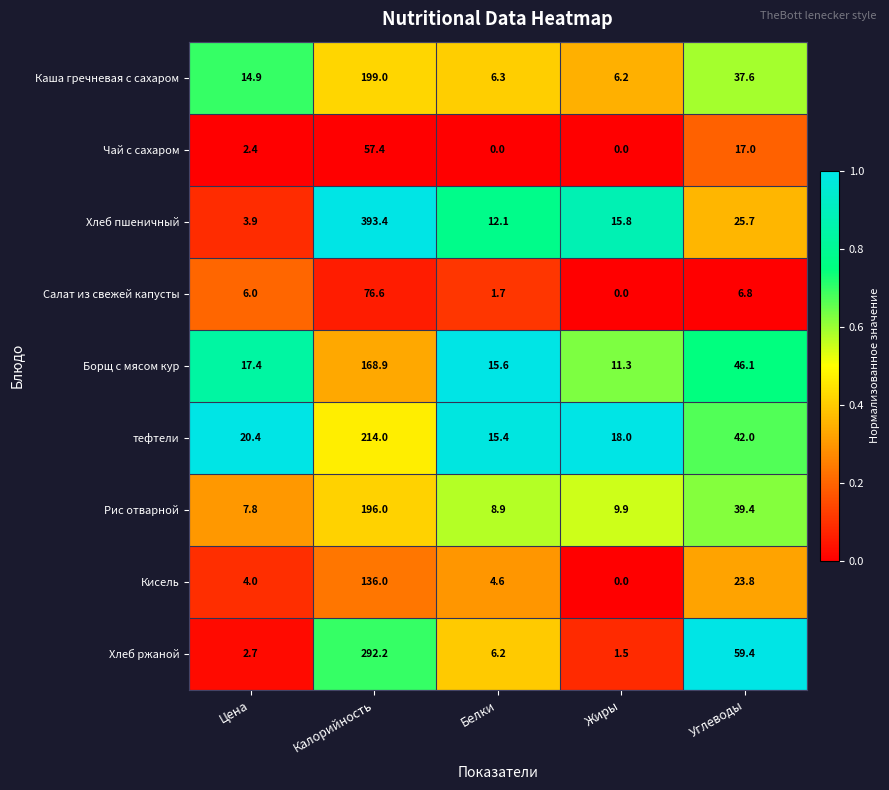

What is the difference between the тефтели values at Белки and Калорийность?

198.6